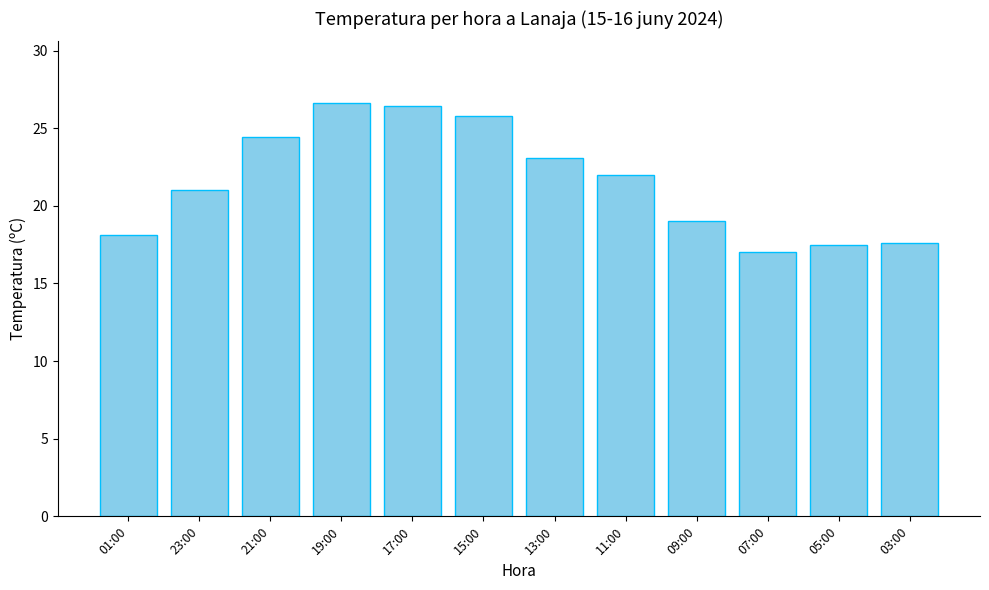

Which label corresponds to the smallest value in the chart?

07:00